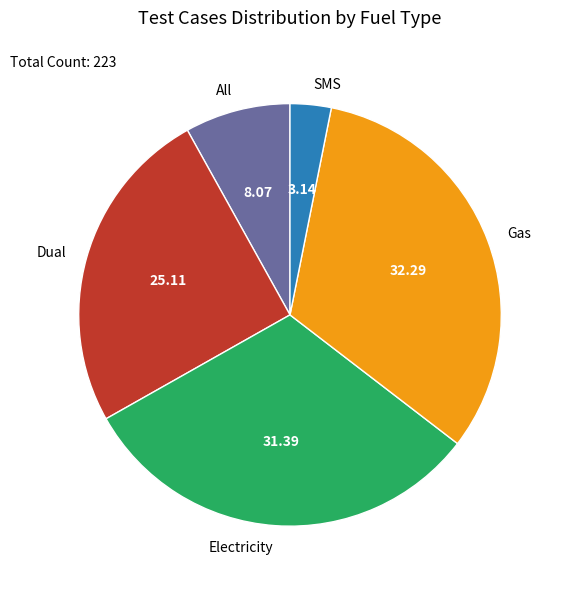

Count the number of slices in the pie.

5